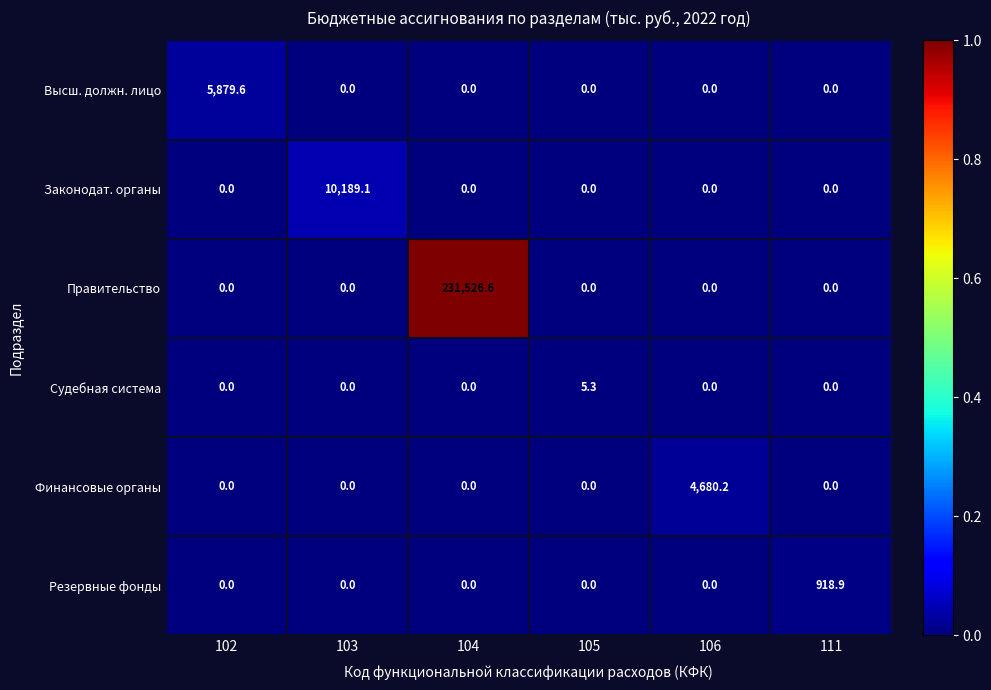

Which series has the largest range (max minus min)?

Правительство